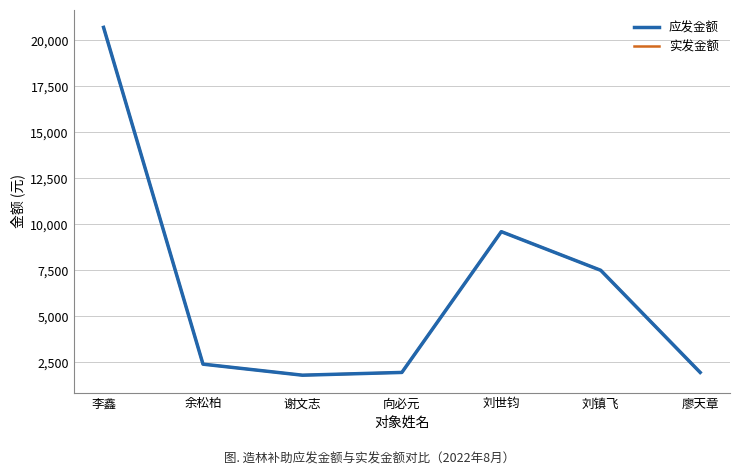

What is the total value across all series at 向必元?

3900